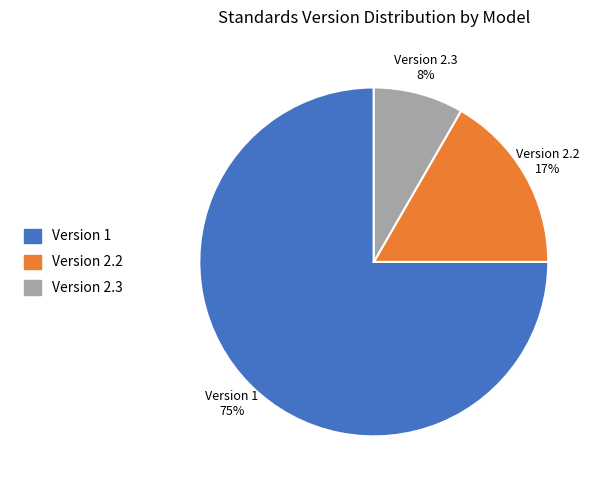

Is there a majority slice in this chart?

Yes